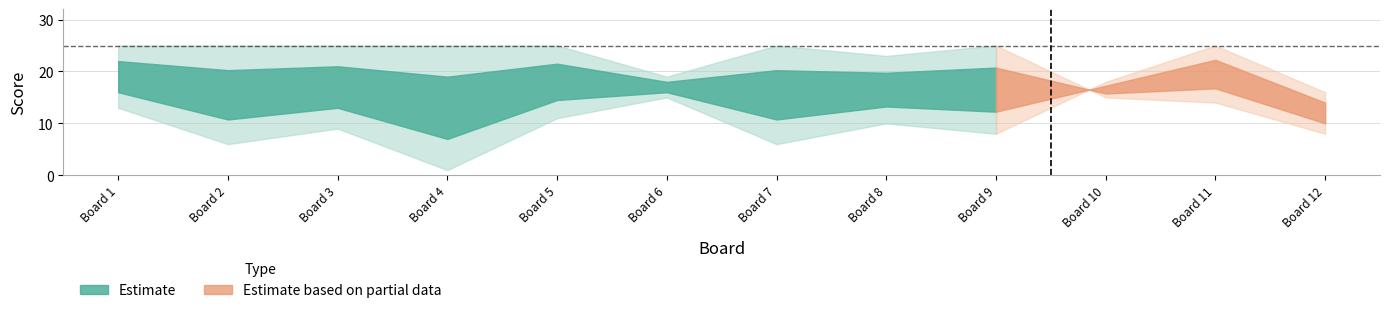

True or false: Score 1 and Score 2 cross at least once.

True